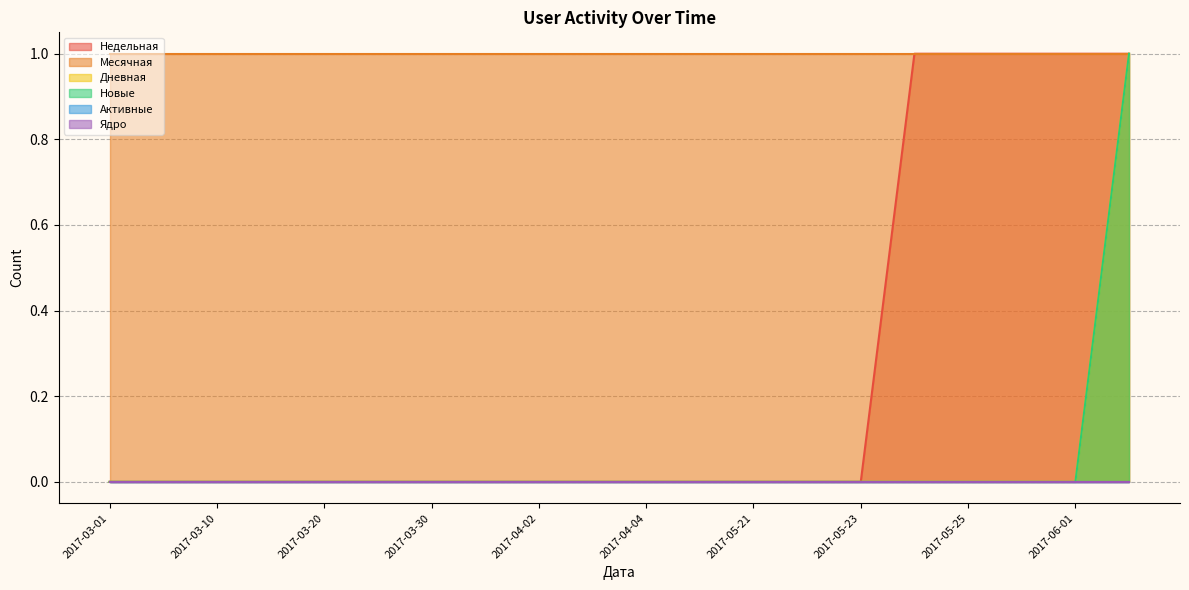

What is the difference between the Недельная values at 2017-03-10 and 2017-06-01?

1